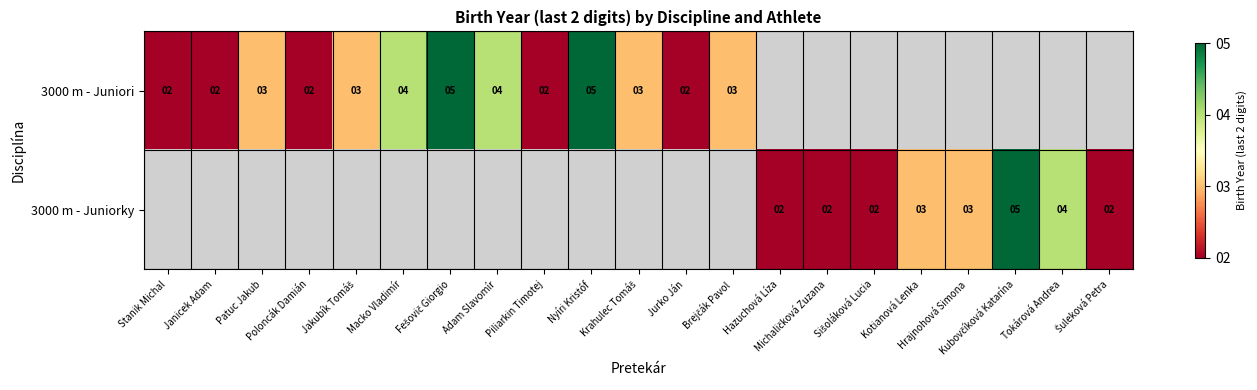

Rank the series by their average value, from highest to lowest.

3000 m - Juniori, 3000 m - Juniorky